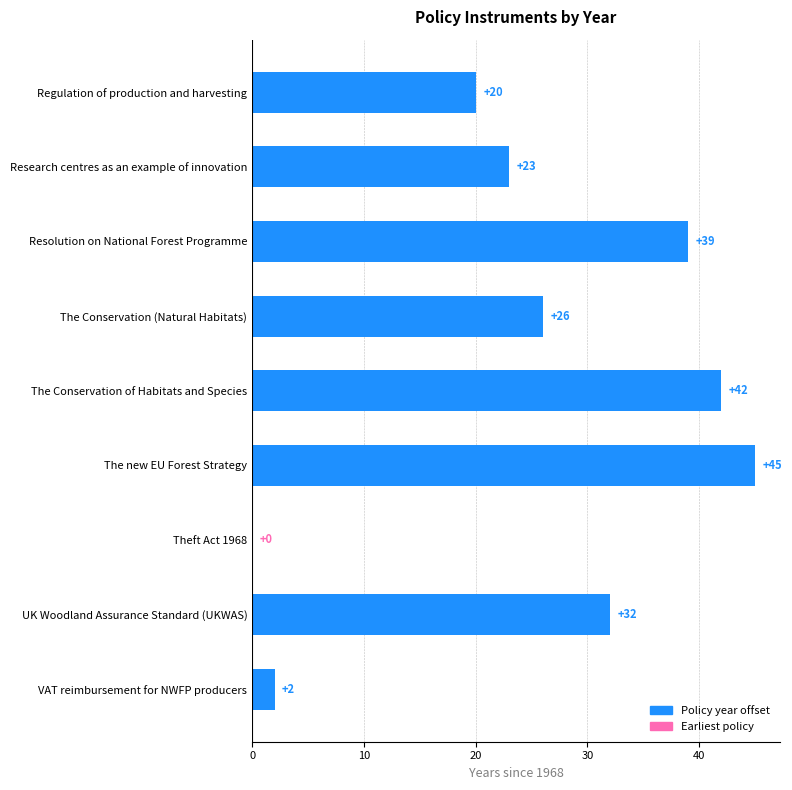

What is the change in value from The new EU Forest Strategy to UK Woodland Assurance Standard (UKWAS)?

-13